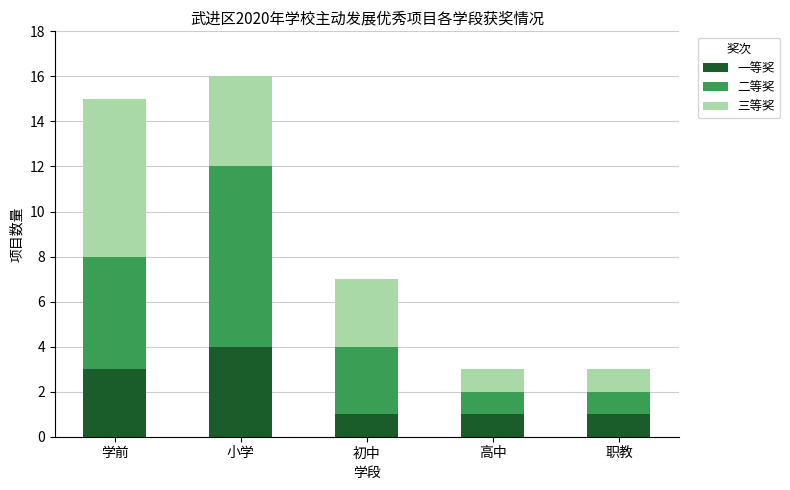

The value of 一等奖 at 职教 is 0. True or false?

False